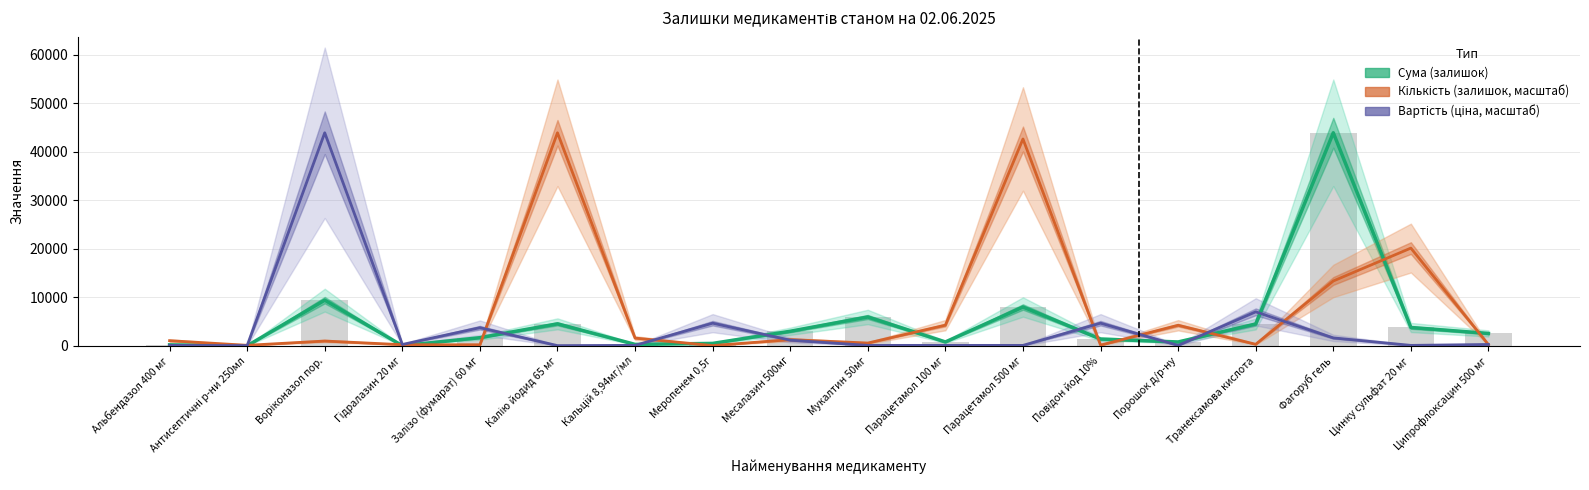

What position from the left is Месалазин 500мг?

9